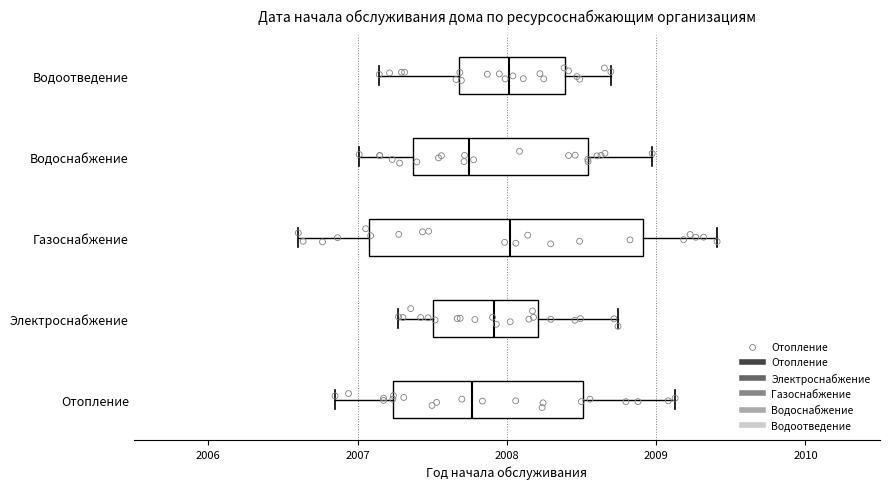

Reading bottom to top, transcribe this box plot: for each box, give where its median line is, the range the box spans, and where its two whiskers end, as read against the x-axis. The values are not printed on the chart, so give them approximately, as read against the axis.

Отопление: median 2007.8, box 2007.2 to 2008.5, whiskers 2006.8 to 2009.1
Электроснабжение: median 2007.9, box 2007.5 to 2008.2, whiskers 2007.3 to 2008.7
Газоснабжение: median 2008.0, box 2007.1 to 2008.9, whiskers 2006.6 to 2009.4
Водоснабжение: median 2007.7, box 2007.4 to 2008.5, whiskers 2007.0 to 2009.0
Водоотведение: median 2008.0, box 2007.7 to 2008.4, whiskers 2007.1 to 2008.7